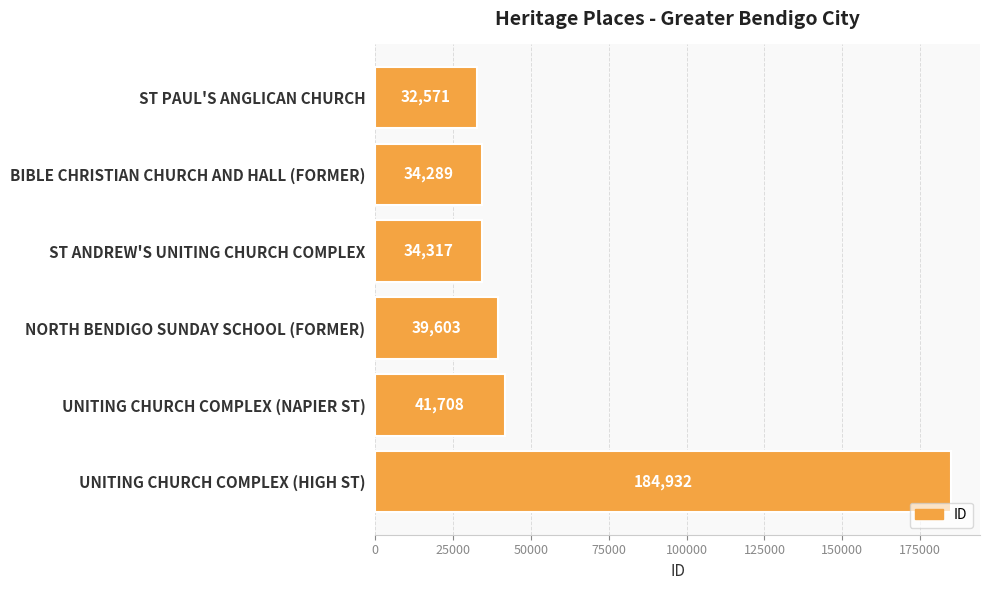

Does the chart contain any negative values?

No